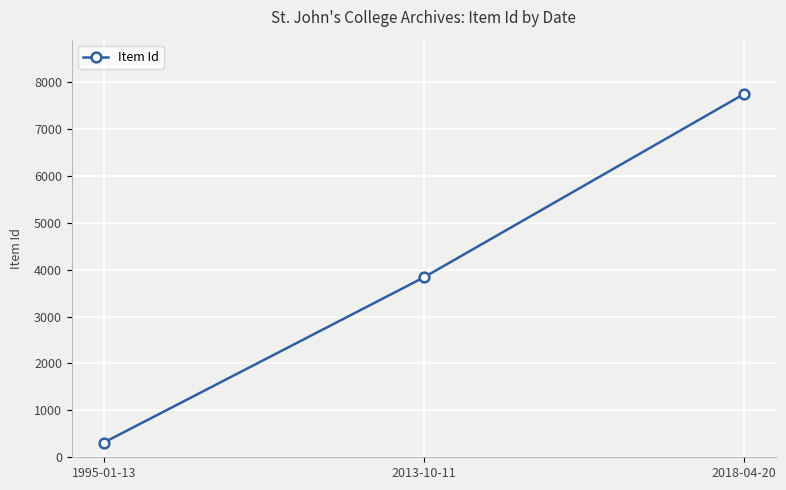

The value at 2018-04-20 is 5370. True or false?

False